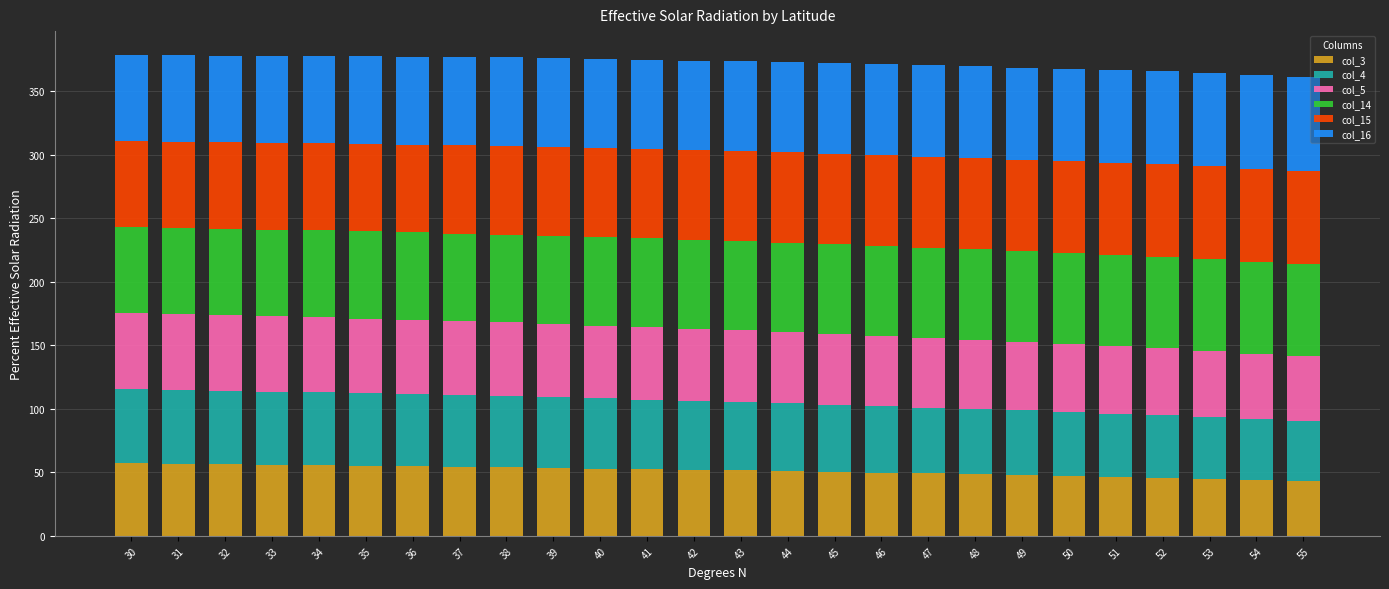

What are all the series names shown in the legend?

col_3, col_4, col_5, col_14, col_15, col_16